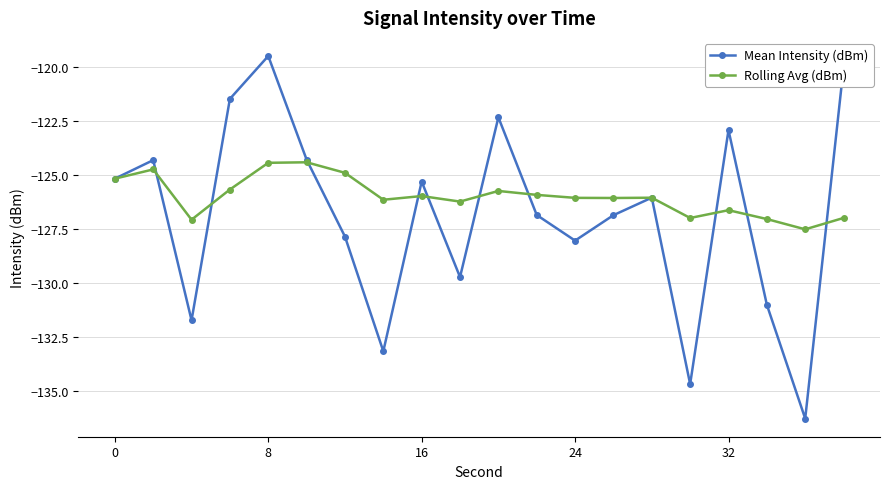

What is the highest value of the Mean Intensity (dBm) series?

-119.5